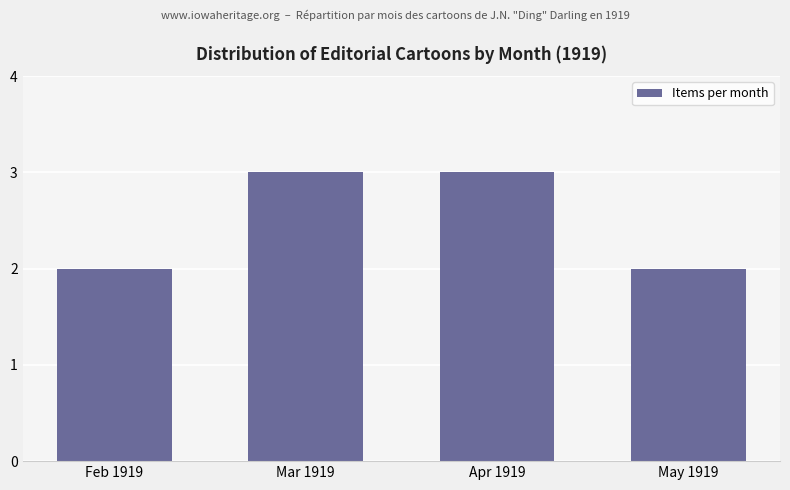

What is the maximum value shown in the chart?

3